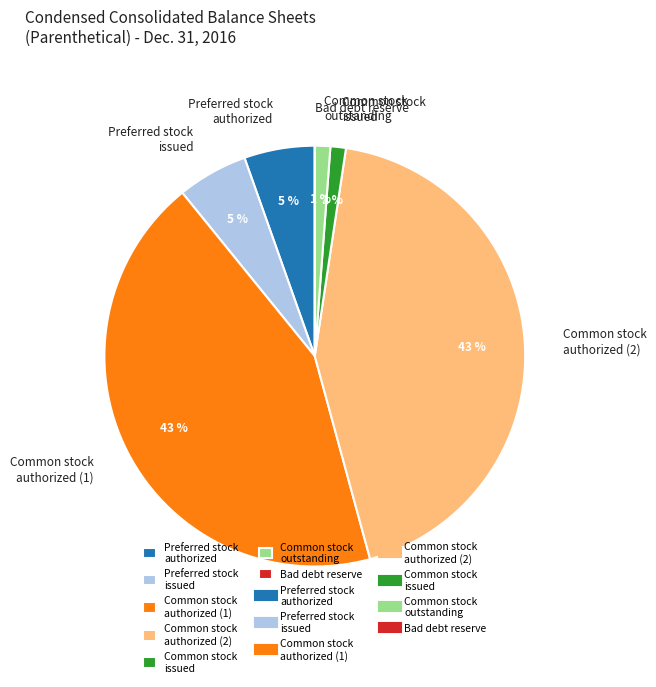

Do Common stock outstanding and Common stock authorized (2) together represent more than half of the pie?

No